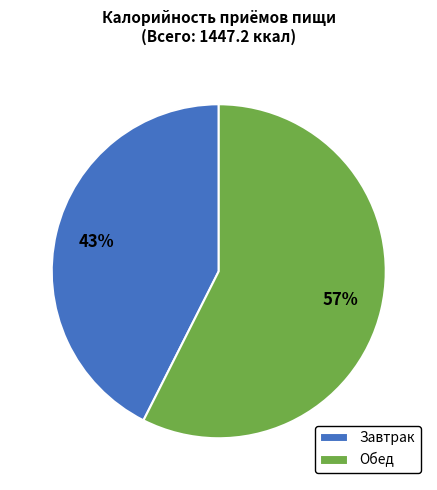

To the nearest percent, what is the average slice percentage?

50%